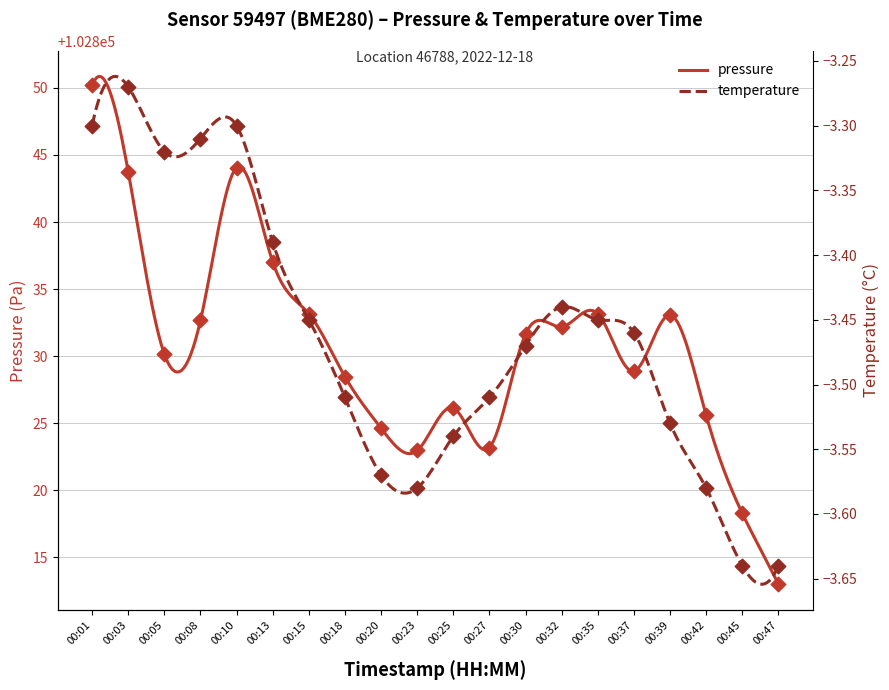

What are all the series names shown in the legend?

pressure, temperature